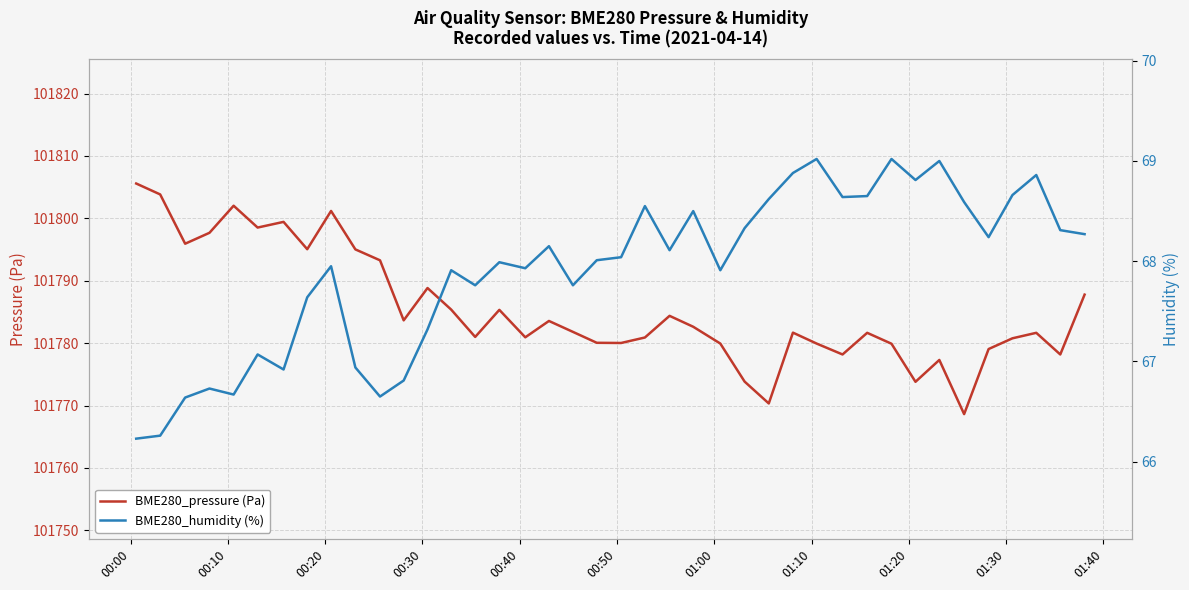

At how many categories does at least one series exceed 51143?

40